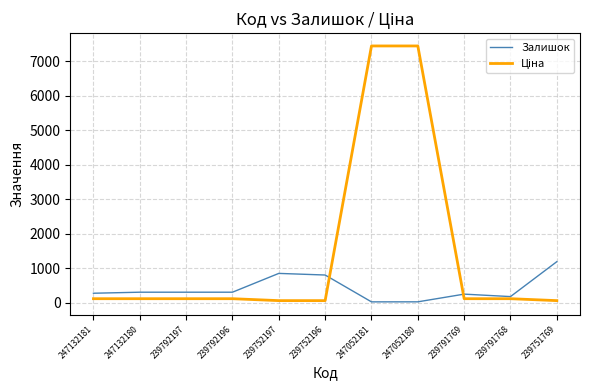

What is the difference between the highest and lowest values at 239792197?

188.3